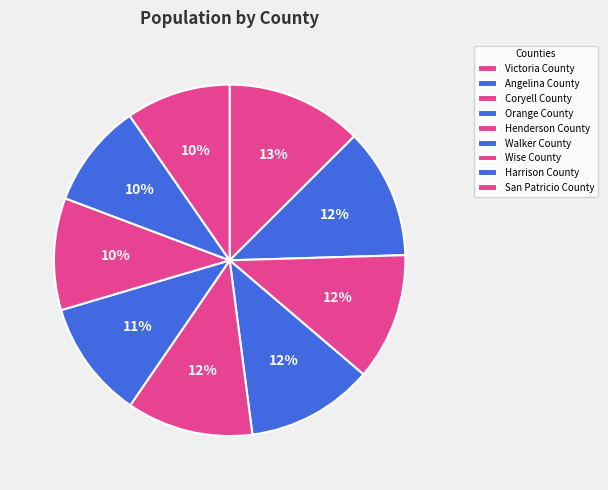

To the nearest percent, what is the difference between the Harrison County and Wise County slice percentages?

1%